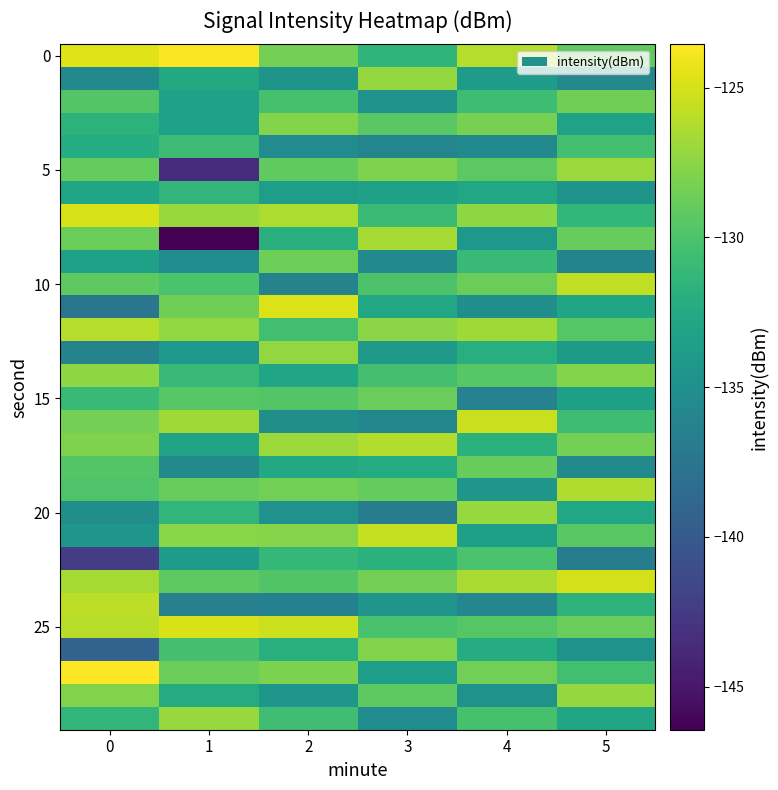

Between 1 and 5, which is larger?

1